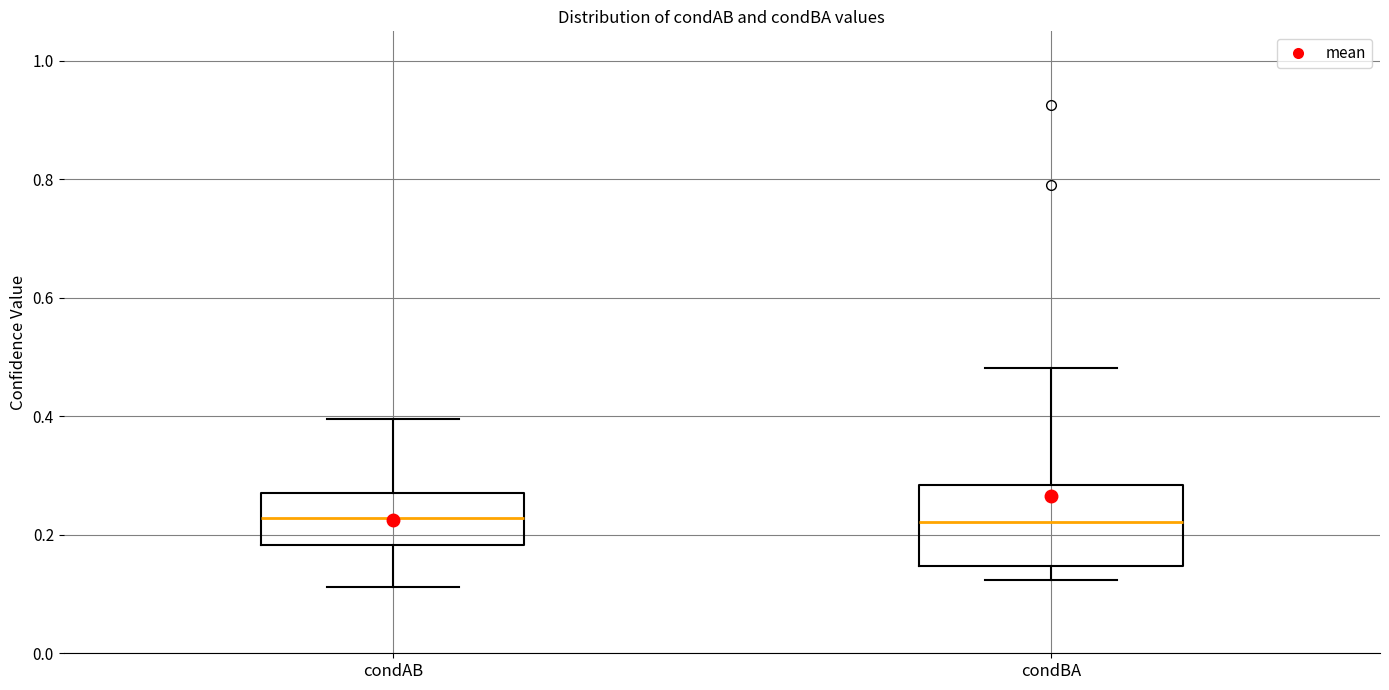

Which box is the tallest, from its lower edge to its upper edge?

condBA